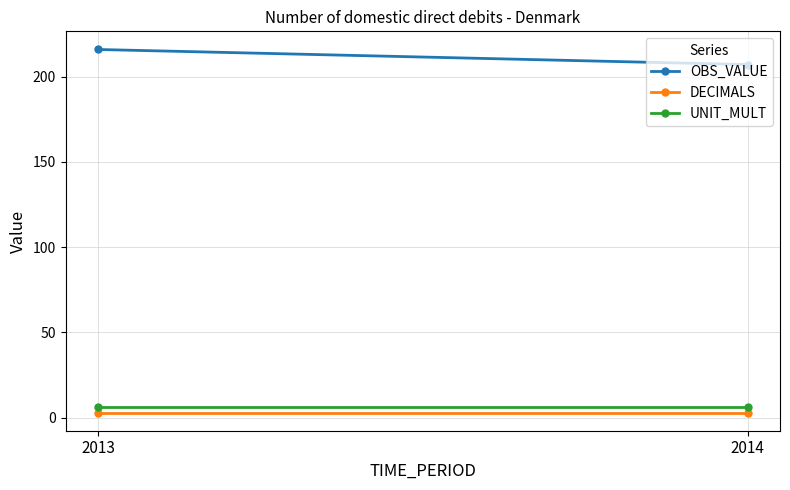

Where is UNIT_MULT nearest to the value 6?

2013